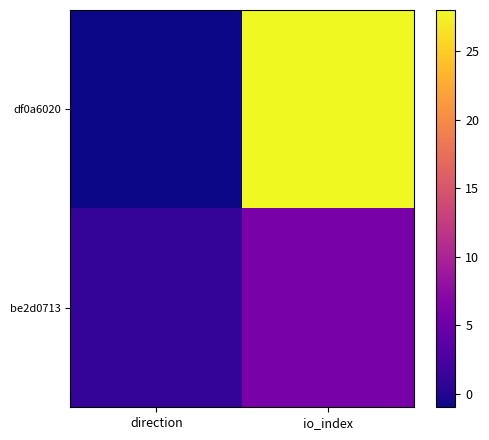

Rank the series by their average value, from lowest to highest.

be2d0713, df0a6020